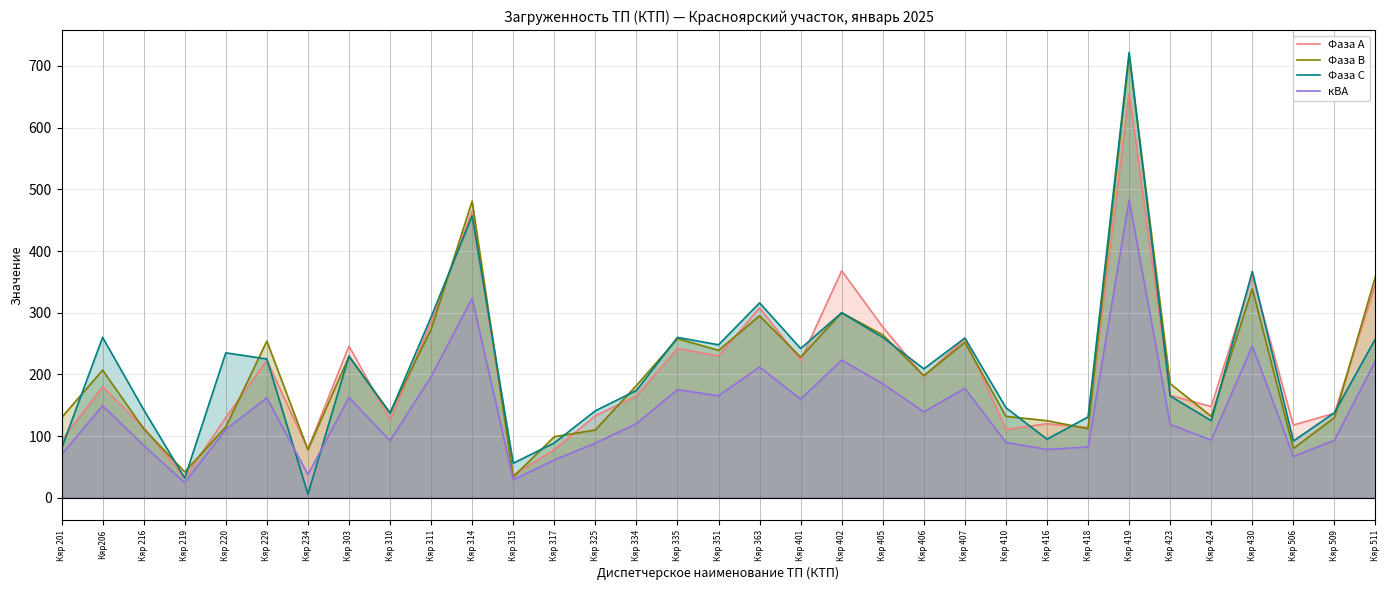

What is the greatest value displayed?

722.0